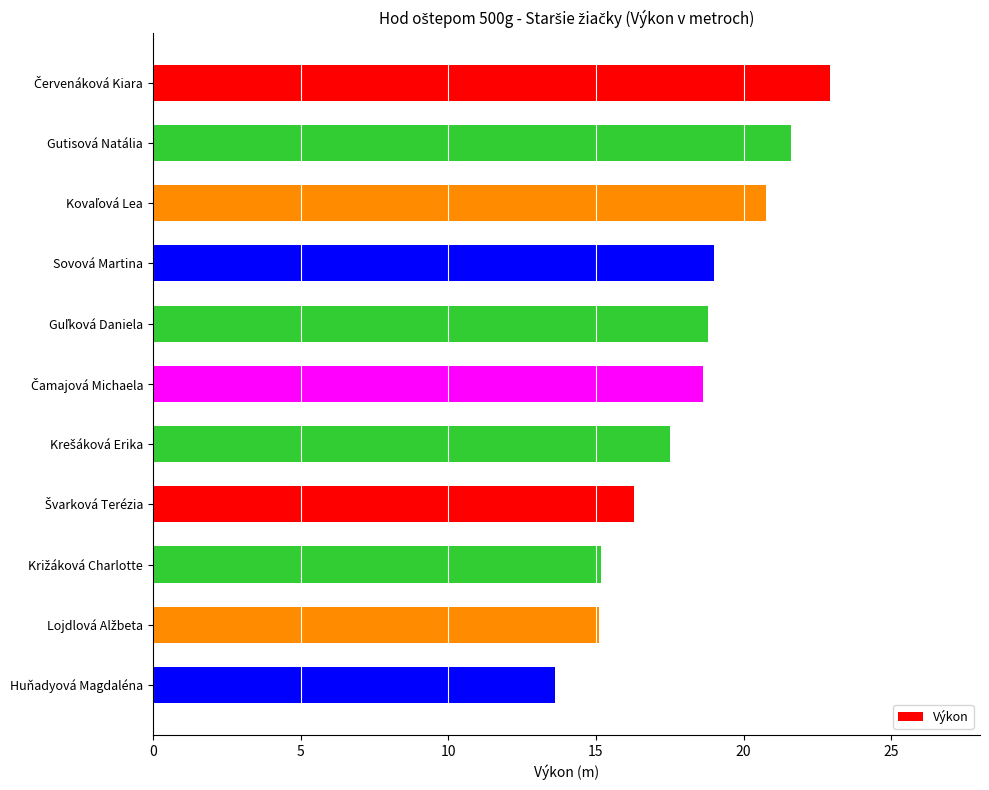

What is the label of the 11th bar from the top?

Huňadyová Magdaléna